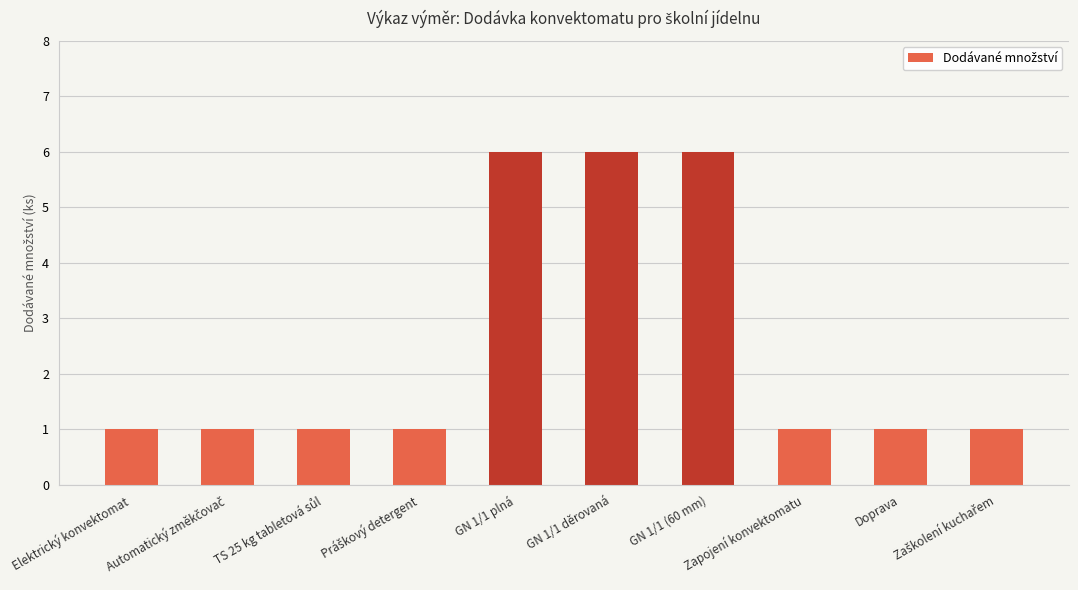

How many bars are there in total?

10